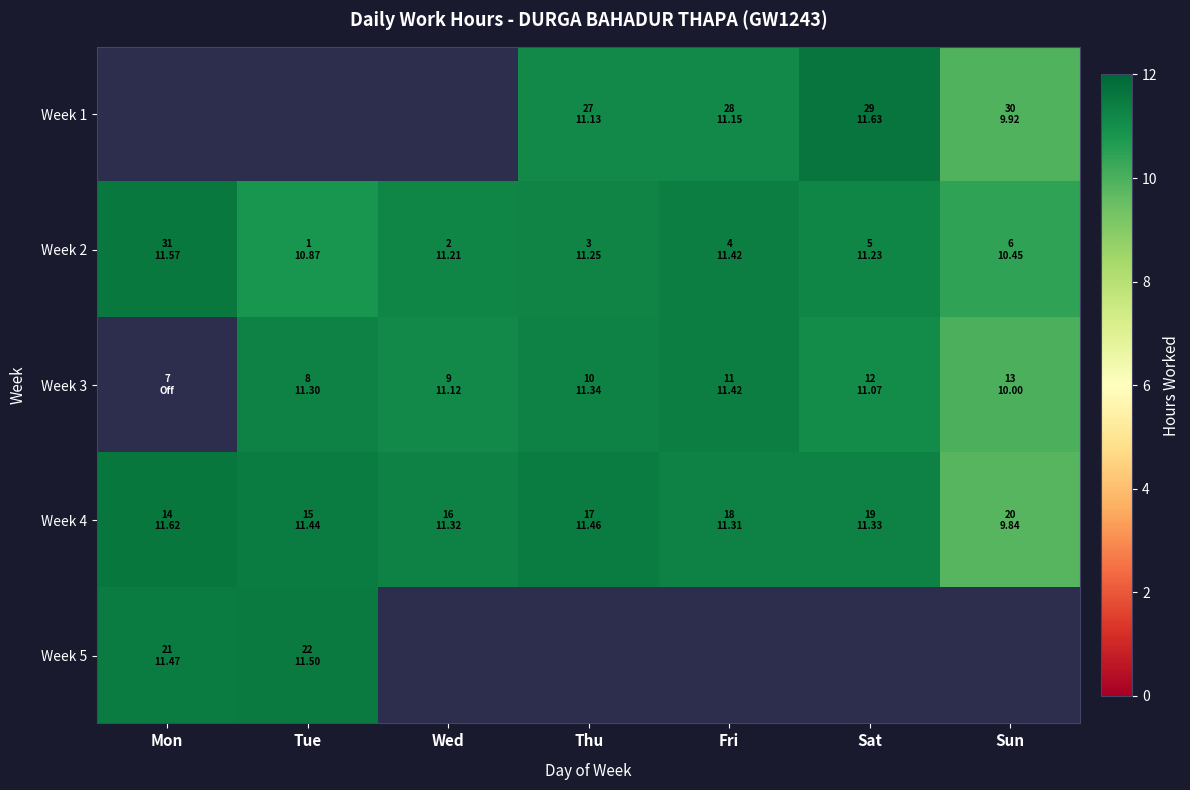

List the labels in order of Week 1 value, smallest first.

Sun, Mon, Tue, Wed, Thu, Fri, Sat